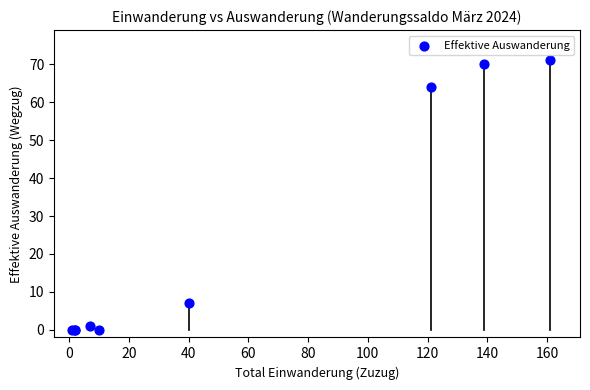

What Y value in the scatter plot is closest to 35?

7